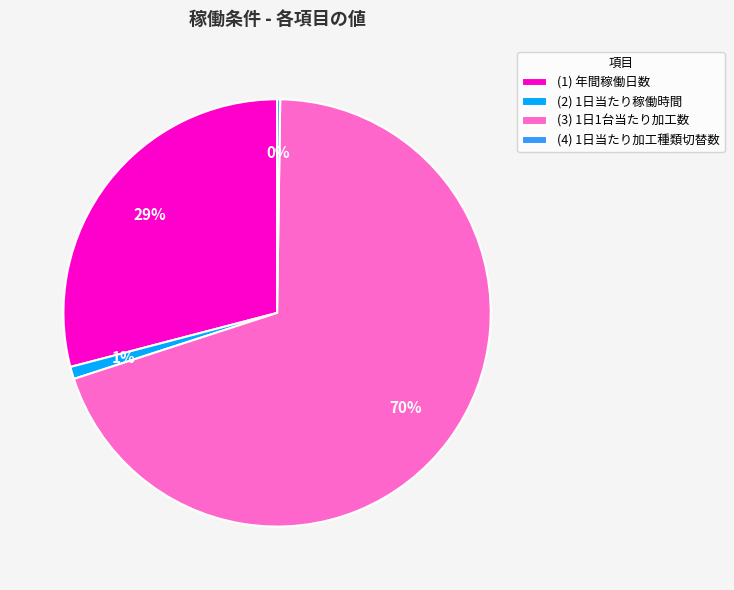

Combined, do (1) 年間稼働日数 and (3) 1日1台当たり加工数 account for over 50%?

Yes